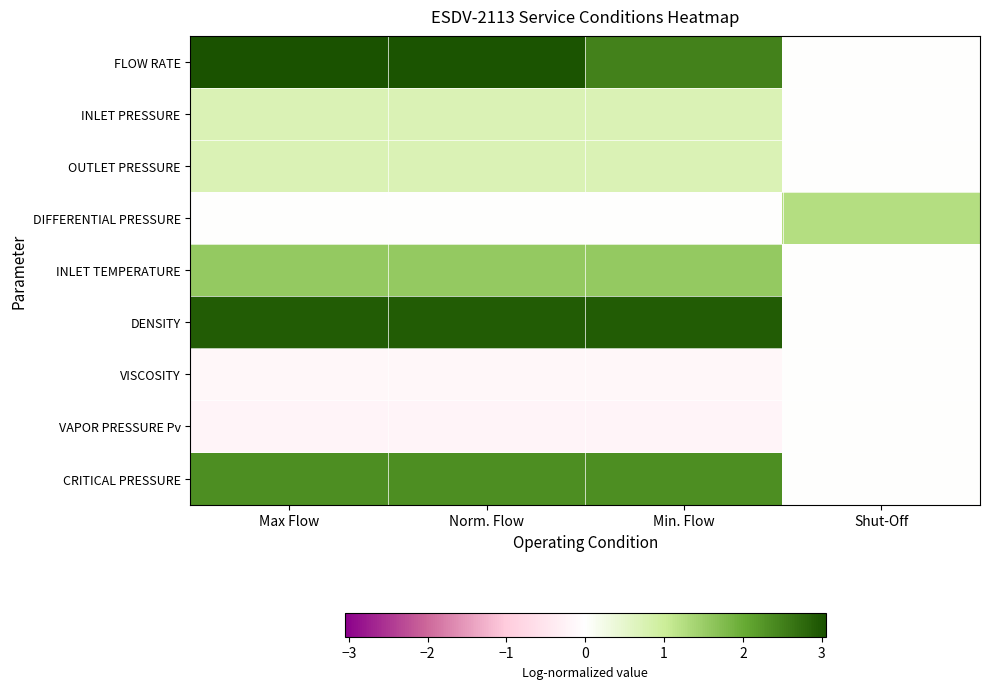

Reading left to right, transcribe all the data shown in this chart.

FLOW RATE: Max Flow=3.0	Norm. Flow=3.0	Min. Flow=2.5	Shut-Off=0.0
INLET PRESSURE: Max Flow=0.7	Norm. Flow=0.7	Min. Flow=0.7	Shut-Off=0.0
OUTLET PRESSURE: Max Flow=0.7	Norm. Flow=0.7	Min. Flow=0.7	Shut-Off=0.0
DIFFERENTIAL PRESSURE: Max Flow=0.0	Norm. Flow=0.0	Min. Flow=0.0	Shut-Off=1.3
INLET TEMPERATURE: Max Flow=1.6	Norm. Flow=1.6	Min. Flow=1.6	Shut-Off=0.0
DENSITY: Max Flow=2.9	Norm. Flow=2.9	Min. Flow=2.9	Shut-Off=0.0
VISCOSITY: Max Flow=-0.2	Norm. Flow=-0.2	Min. Flow=-0.2	Shut-Off=0.0
VAPOR PRESSURE Pv: Max Flow=-0.2	Norm. Flow=-0.2	Min. Flow=-0.2	Shut-Off=0.0
CRITICAL PRESSURE: Max Flow=2.3	Norm. Flow=2.3	Min. Flow=2.3	Shut-Off=0.0